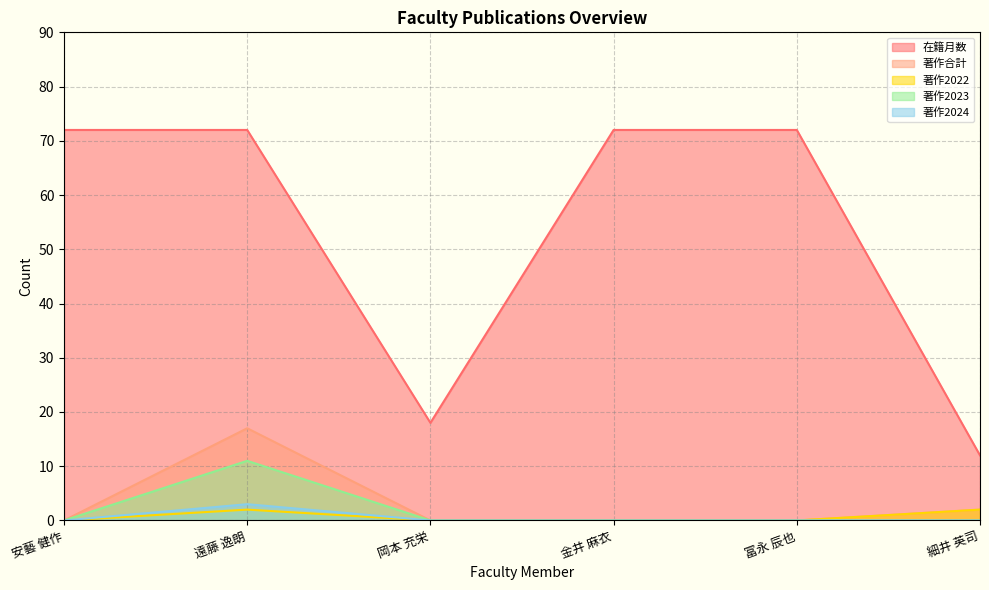

The value of 在籍月数 at 岡本 充栄 is 18. True or false?

True